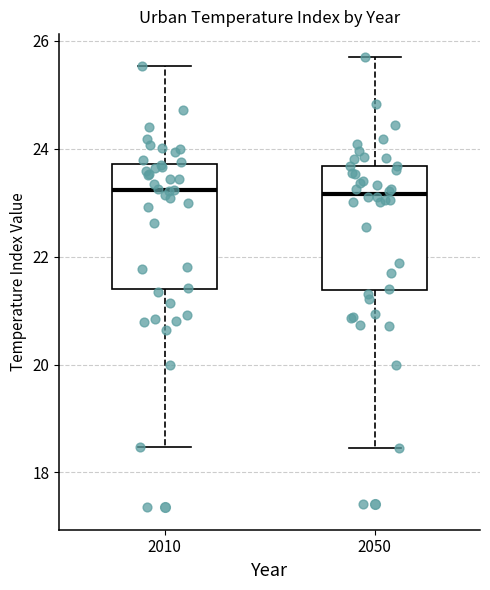

Reading left to right, transcribe this box plot: for each box, give where its median line is, the range the box spans, and where its two whiskers end, as read against the y-axis. The values are not printed on the chart, so give them approximately, as read against the axis.

2010: median 23.2, box 21.4 to 23.8, whiskers 18.4 to 25.6
2050: median 23.2, box 21.4 to 23.6, whiskers 18.4 to 25.8